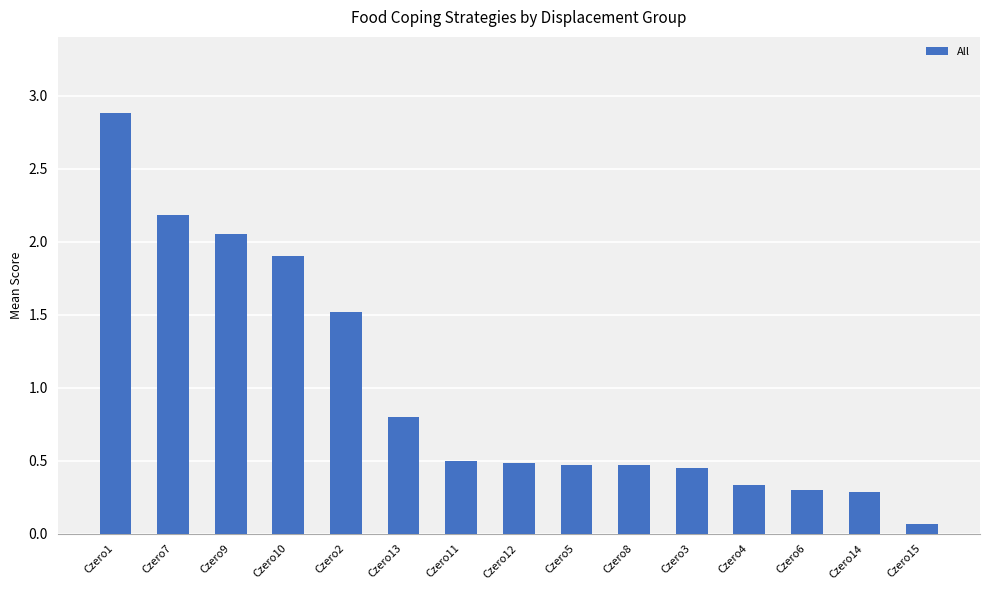

The chart shows a value of 0.3 at Czero14. True or false?

True